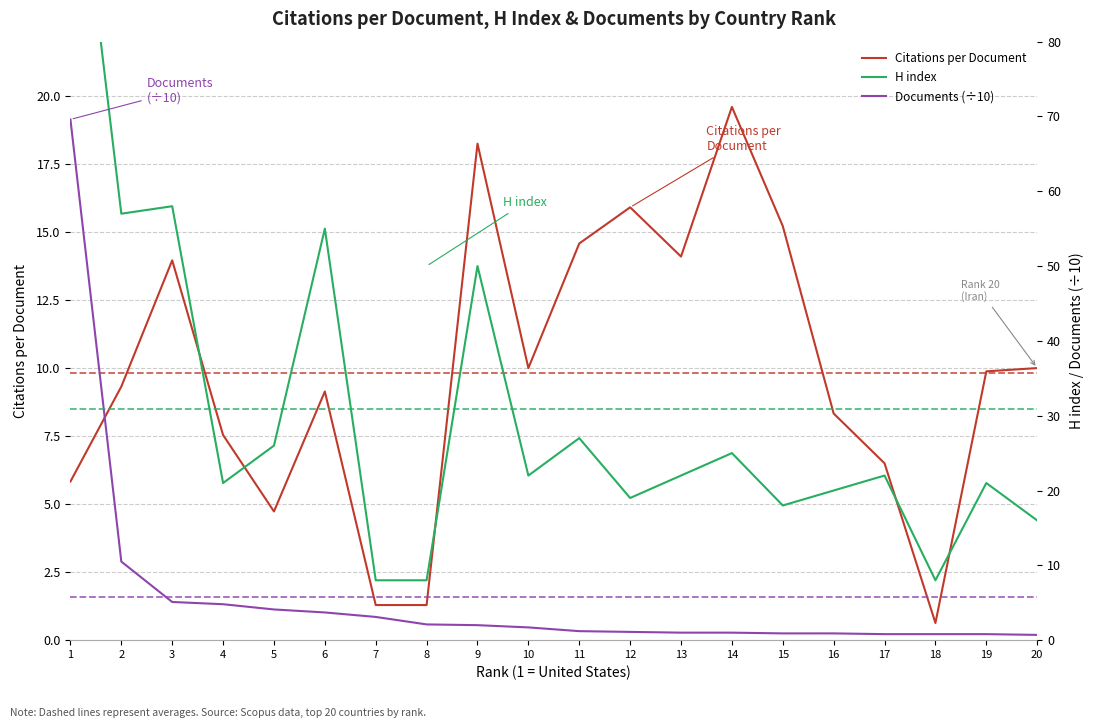

Between 12 and 18, which series saw the biggest shift?

Citations per Document